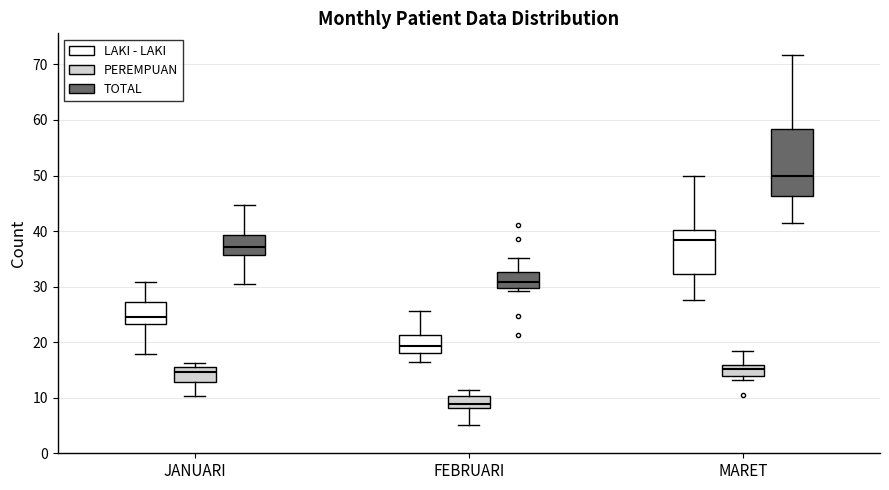

Which box has the highest median line?

MARET (TOTAL)